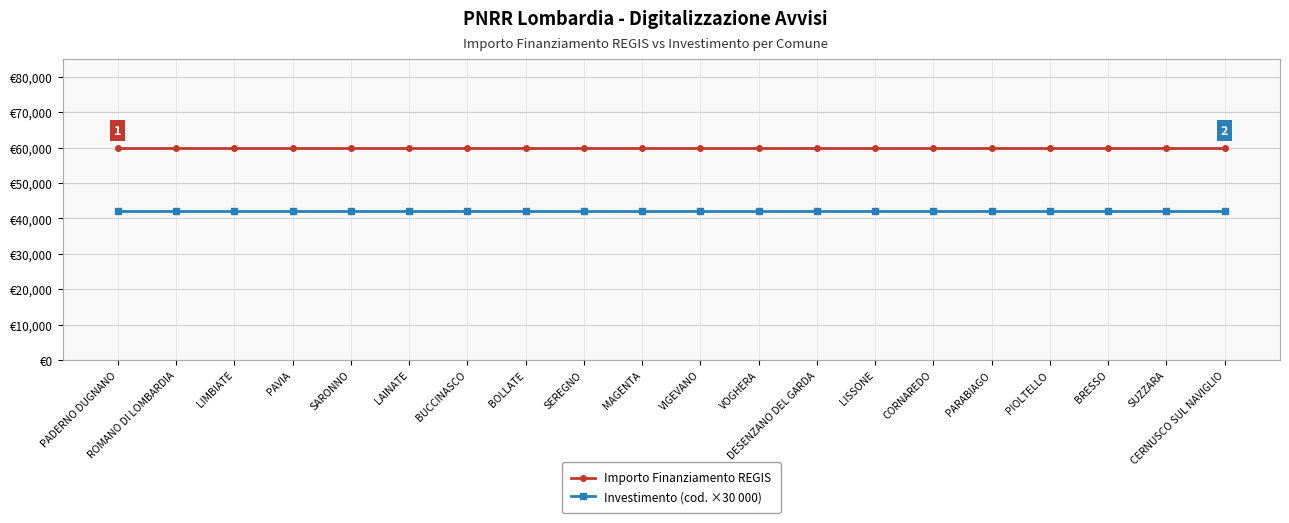

What is the sum of the Importo Finanziamento REGIS values at BUCCINASCO and DESENZANO DEL GARDA?

119932